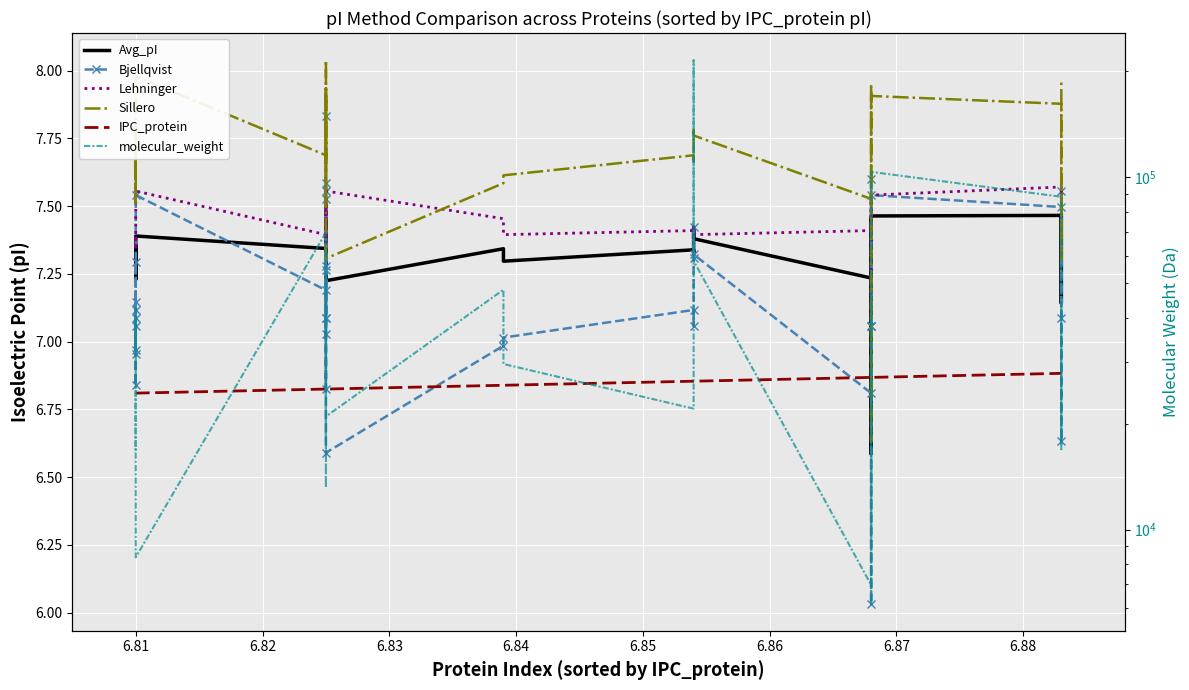

Reading left to right, list all the values displayed in this chart.

Avg_pI: 7.3	7.4	7.2	7.3	7.3	7.2	7.3	7.2	7.4	7.3	7.2	7.3	7.5	7.3	7.3	7.4	7.4	7.3	7.4	7.4	7.2	7.3	7.3	7.3	7.3	7.4	7.4	7.4	7.2	7.5	7.3	6.6	7.3	7.4	7.5	7.5	7.1	7.4	7.5
Bjellqvist: 7.1	7.3	7.0	7.1	7.1	6.8	7.1	7.0	7.5	7.2	6.8	7.1	7.8	7.3	7.0	7.5	7.3	7.1	7.6	7.6	6.6	7.0	7.0	7.1	7.1	7.3	7.4	7.3	6.8	7.6	7.1	6.0	7.1	7.1	7.5	7.5	6.6	7.1	7.6
Lehninger: 7.4	7.4	7.3	7.4	7.4	7.4	7.4	7.4	7.6	7.4	7.4	7.4	7.5	7.4	7.4	7.5	7.4	7.4	7.5	7.5	7.6	7.5	7.4	7.4	7.4	7.4	7.4	7.4	7.4	7.5	7.4	7.1	7.4	7.4	7.5	7.6	7.5	7.5	7.6
Sillero: 7.6	7.8	7.6	7.7	7.7	7.5	7.7	7.6	8.0	7.7	7.5	7.7	8.0	7.7	7.6	7.9	7.8	7.7	7.9	7.9	7.3	7.6	7.6	7.7	7.7	7.8	7.8	7.8	7.5	8.0	7.7	6.6	7.7	7.7	7.9	7.9	7.3	7.7	8.0
IPC_protein: 6.8	6.8	6.8	6.8	6.8	6.8	6.8	6.8	6.8	6.8	6.8	6.8	6.8	6.8	6.8	6.8	6.8	6.8	6.8	6.8	6.8	6.8	6.8	6.9	6.9	6.9	6.9	6.9	6.9	6.9	6.9	6.9	6.9	6.9	6.9	6.9	6.9	6.9	6.9
molecular_weight: 26945.2	39538.9	32505.9	42567.7	41700.7	16837.6	26458.7	19058.0	8342.6	69752.7	13153.2	33498.5	42794.5	53944.3	24828.6	26031.4	36826.6	17755.7	40312.9	35526.9	20956.8	47994.2	29529.6	22052.2	24105.7	32401.2	215250.4	57973.6	6965.2	46187.9	27922.3	6164.3	19821.5	22544.3	103711.9	88110.9	16916.2	22002.0	43058.1